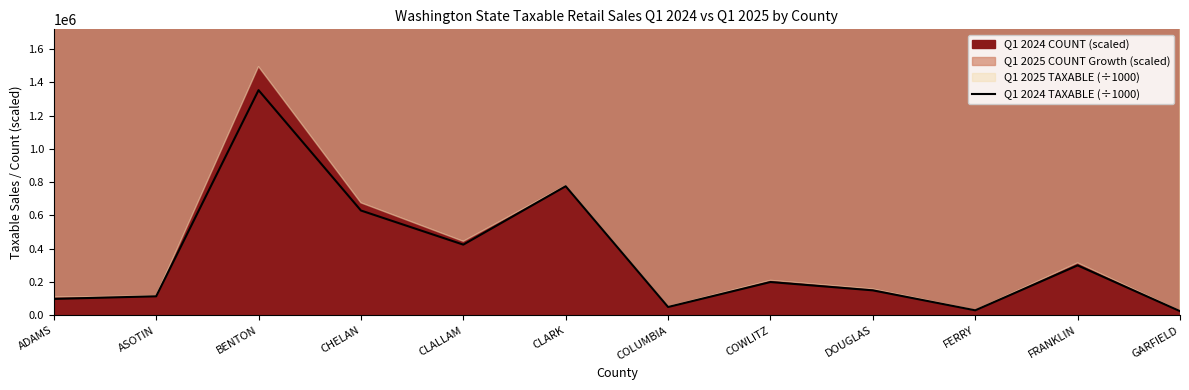

List the labels in order of value, smallest first.

GARFIELD, FERRY, COLUMBIA, ADAMS, ASOTIN, DOUGLAS, COWLITZ, FRANKLIN, CLALLAM, CHELAN, CLARK, BENTON